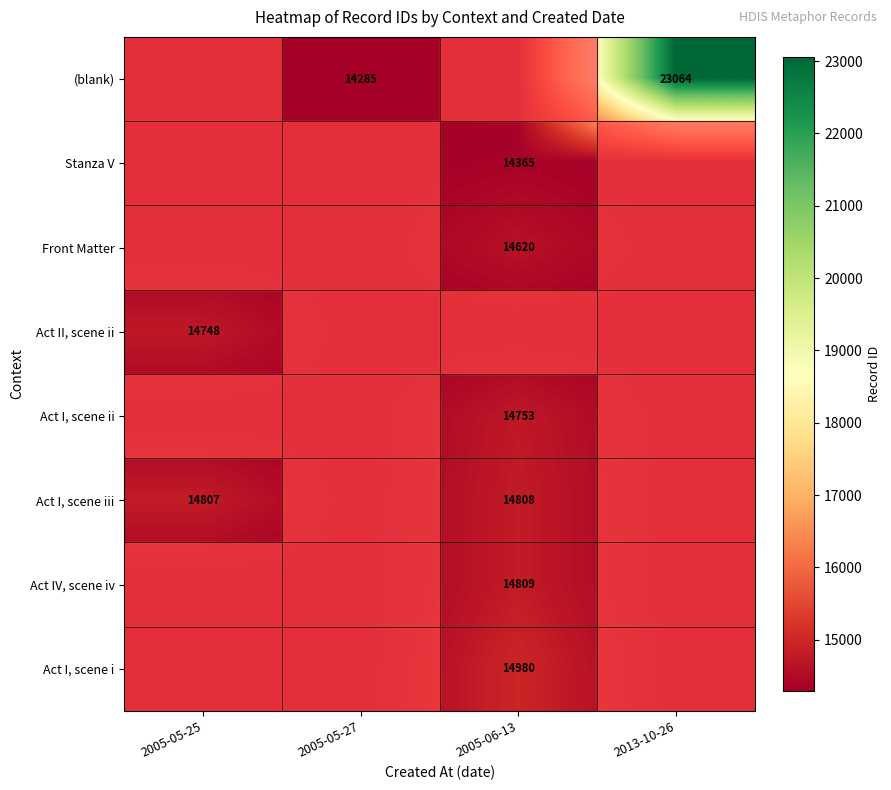

At which category does the chart reach its minimum across all series?

2005-05-25